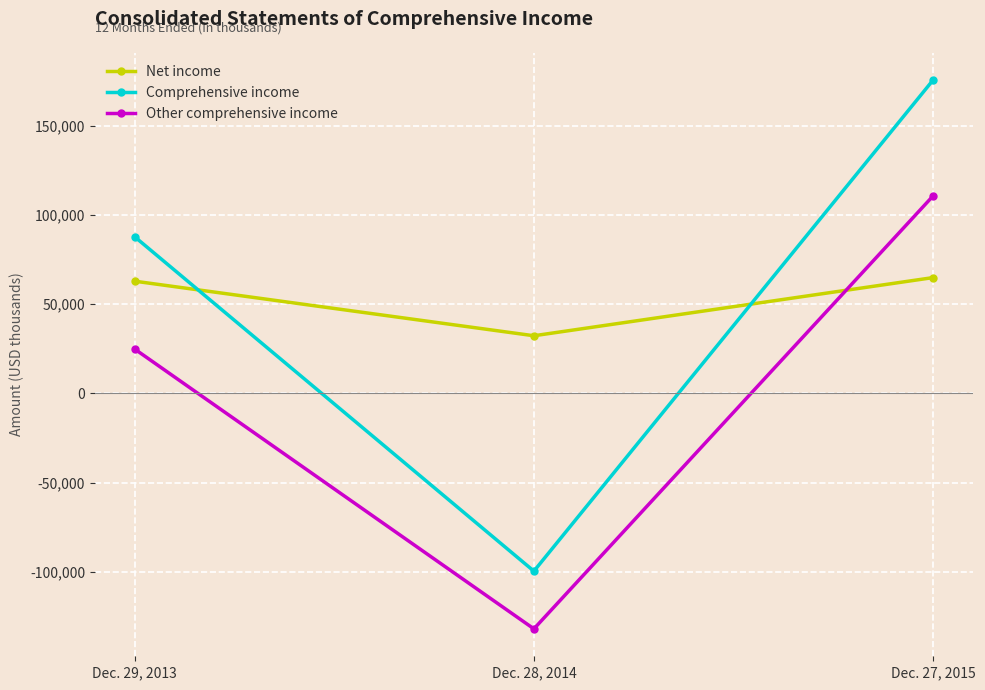

What position from the left is Dec. 29, 2013?

1